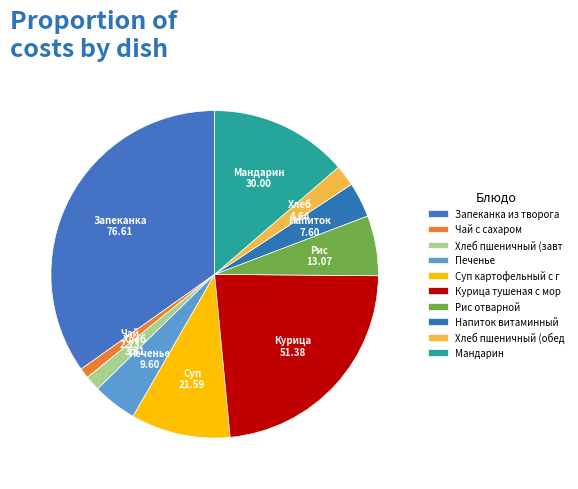

How many slices are in this pie chart?

10